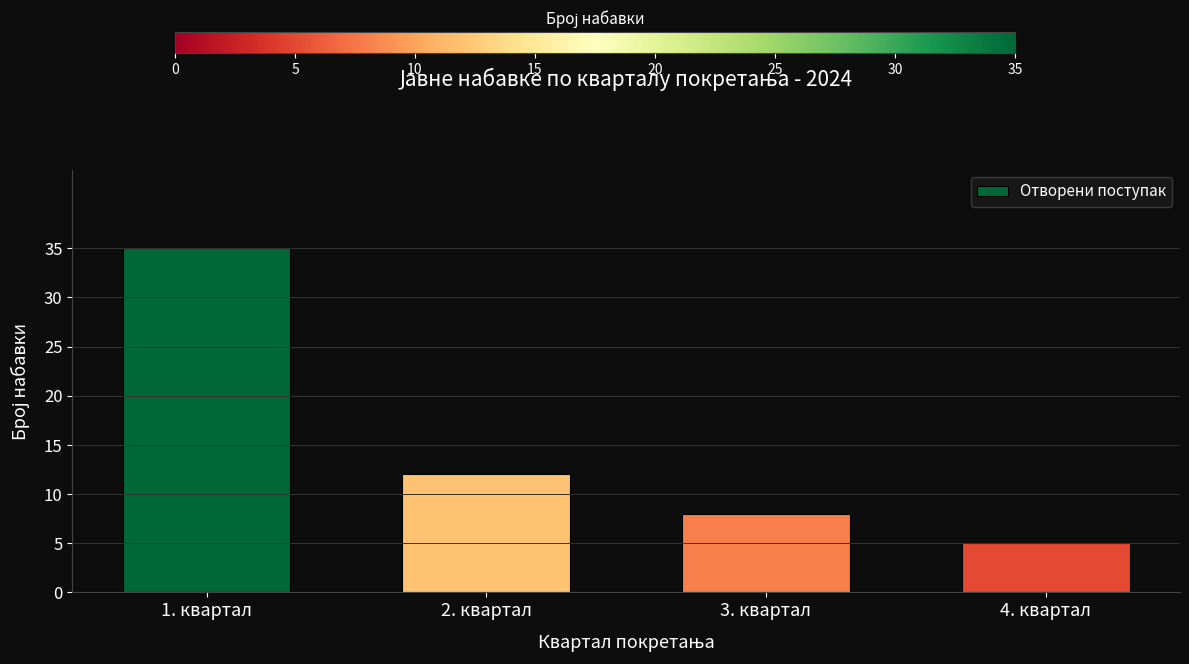

How many categories are shown in the chart?

4